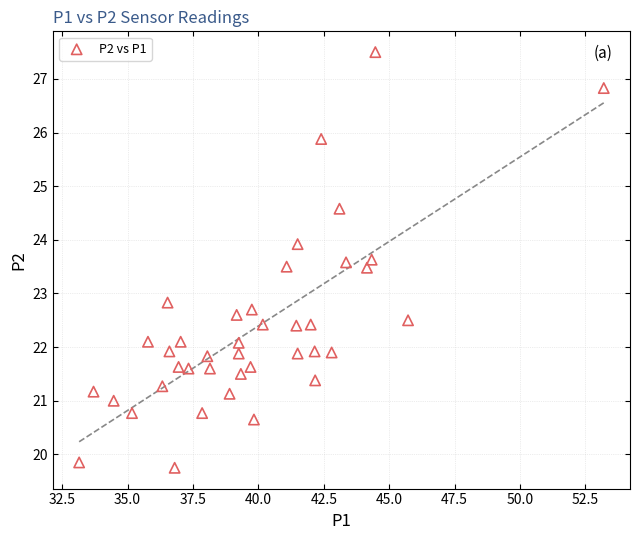

What Y value in the scatter plot is closest to 23?

22.8